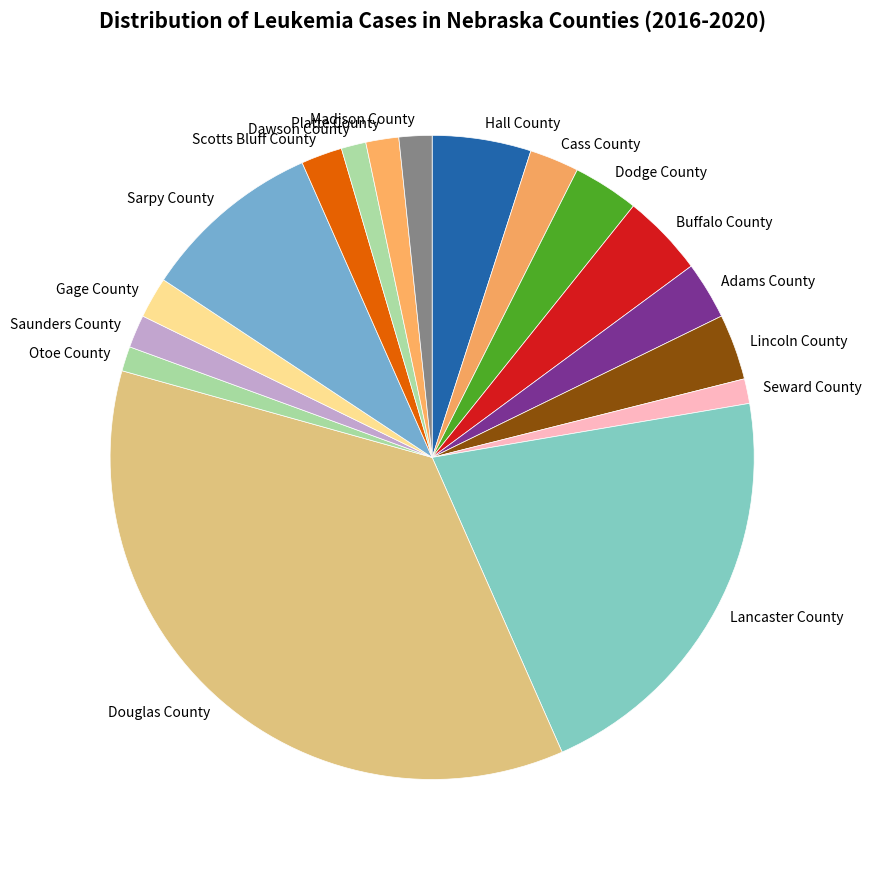

True or false: Gage County accounts for 2% of the total.

True